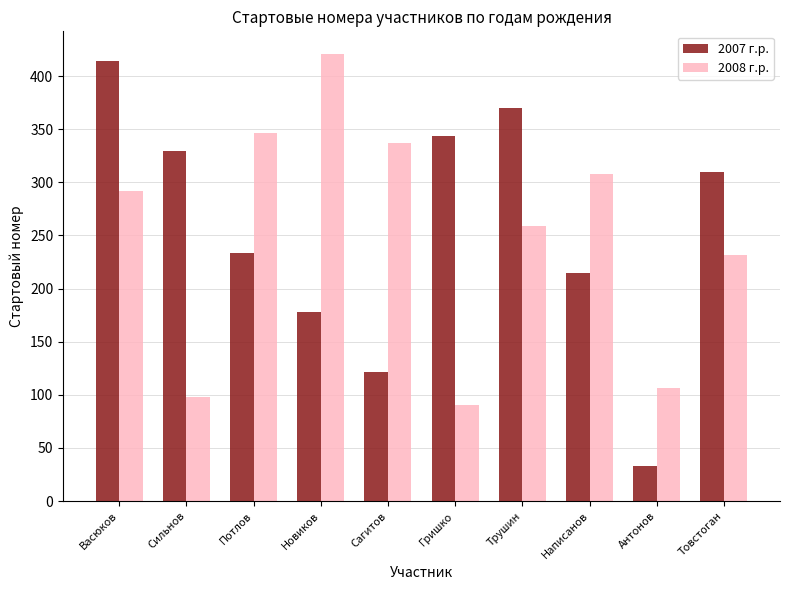

Rank the series by their maximum value, from highest to lowest.

2008 г.р., 2007 г.р.